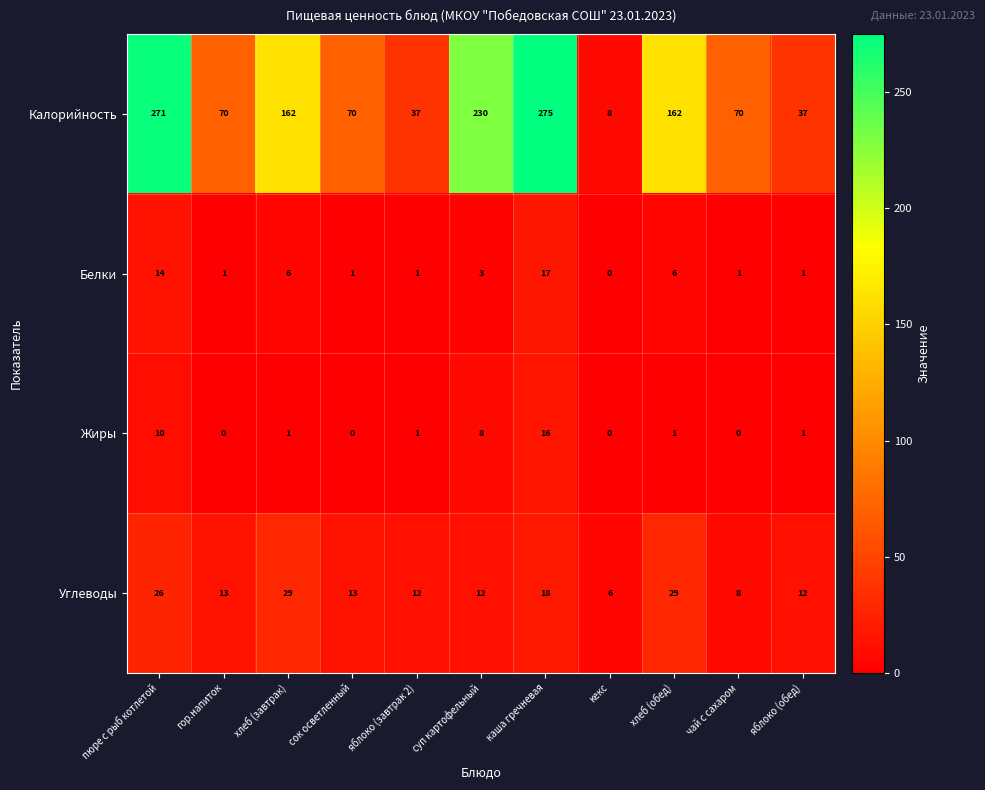

How many distinct data groups are displayed?

4